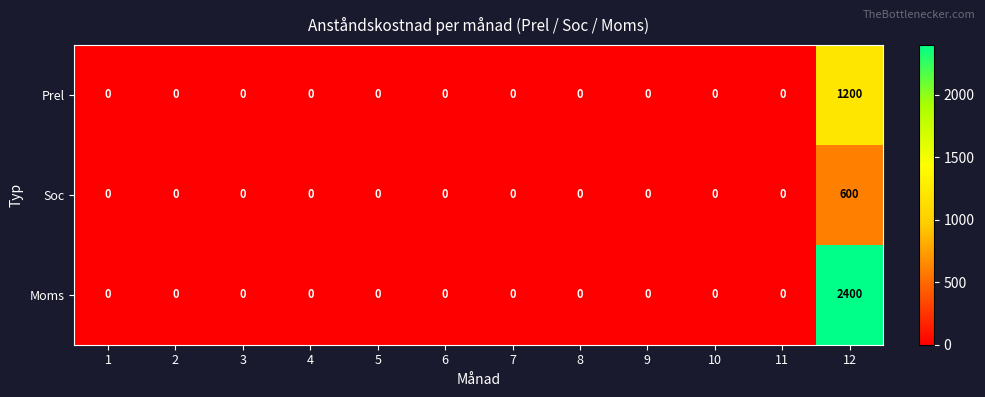

Which series has the largest total across all categories?

Moms